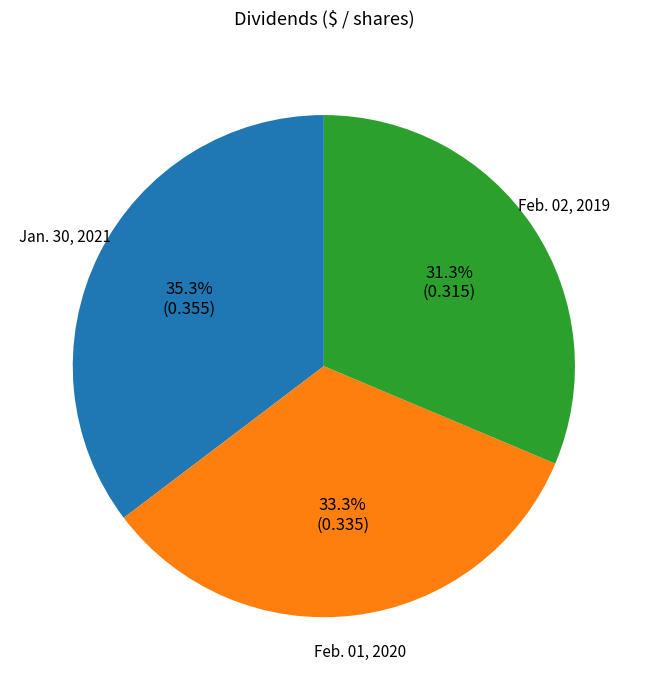

Which slice is the largest?

Jan. 30, 2021